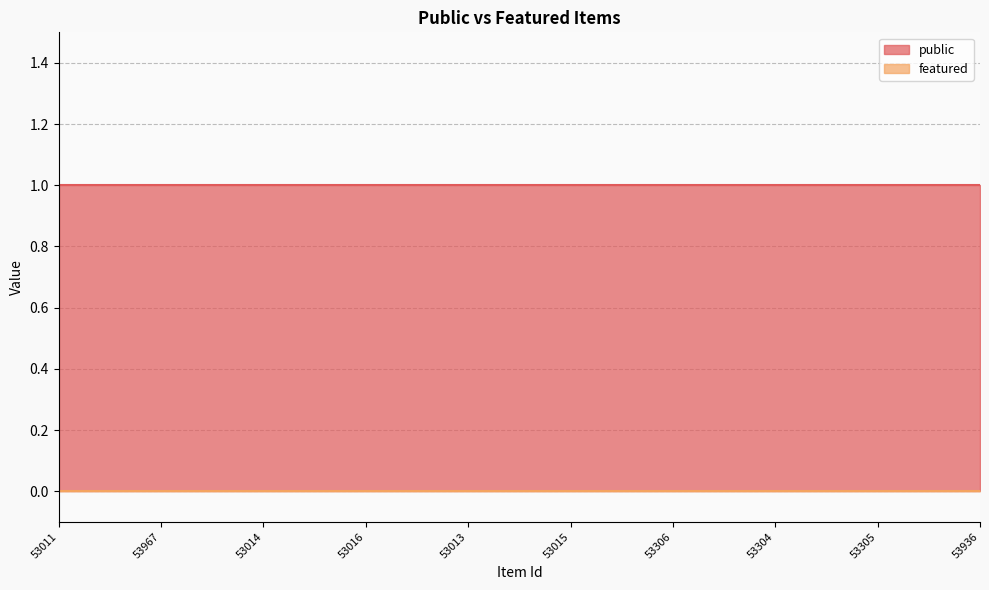

Rank the series at 53013 from lowest to highest value.

featured, public